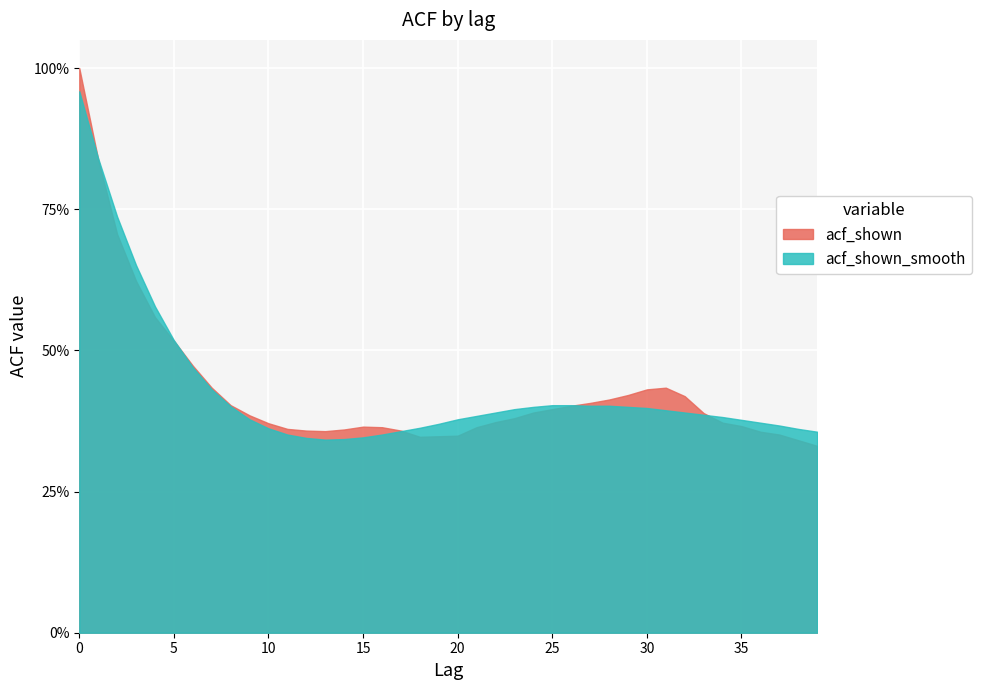

What is the maximum value shown in the chart?

1.0